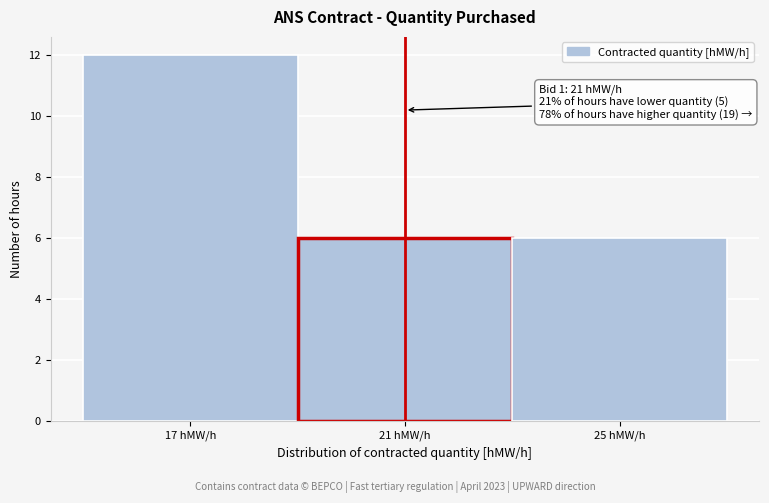

Over which range of the x-axis is the bar tallest?

15 to 19